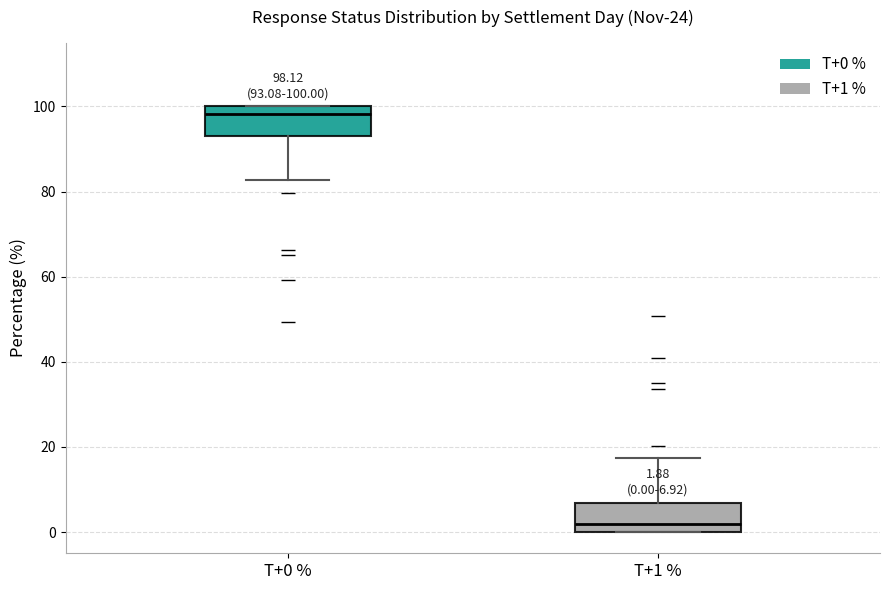

Which box has the highest median line?

T+0 %